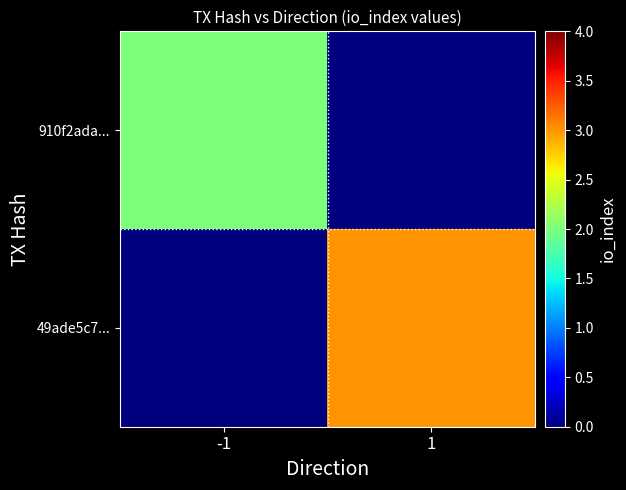

How many distinct data groups are displayed?

2